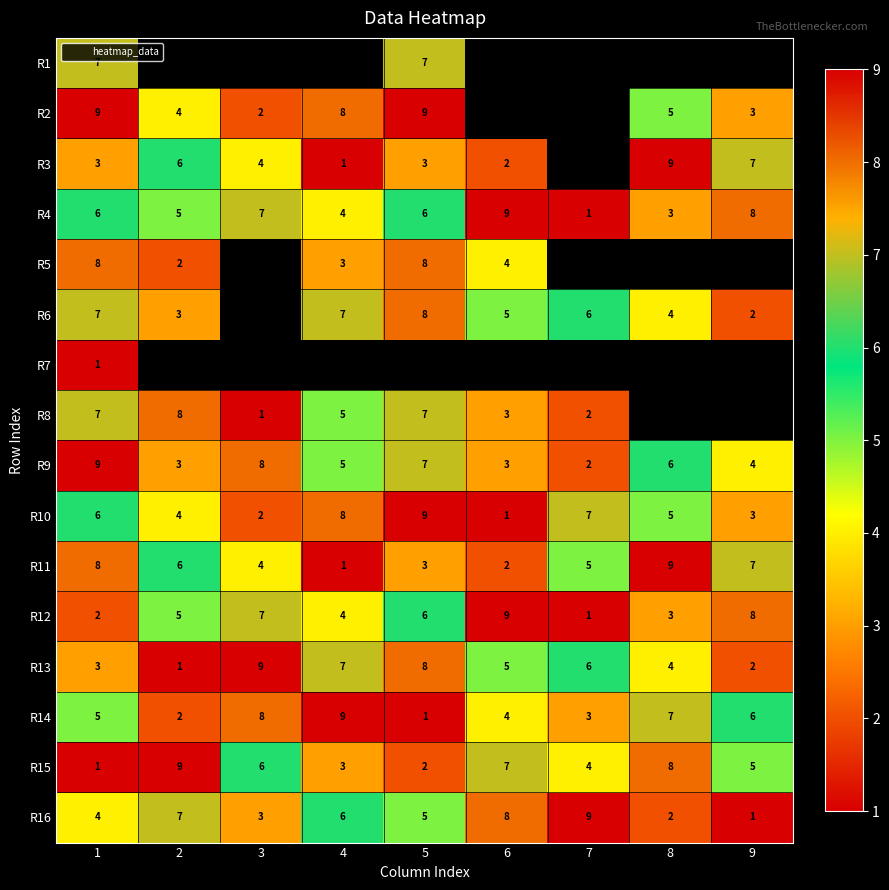

Which category has the lowest value in the R12 series?

7